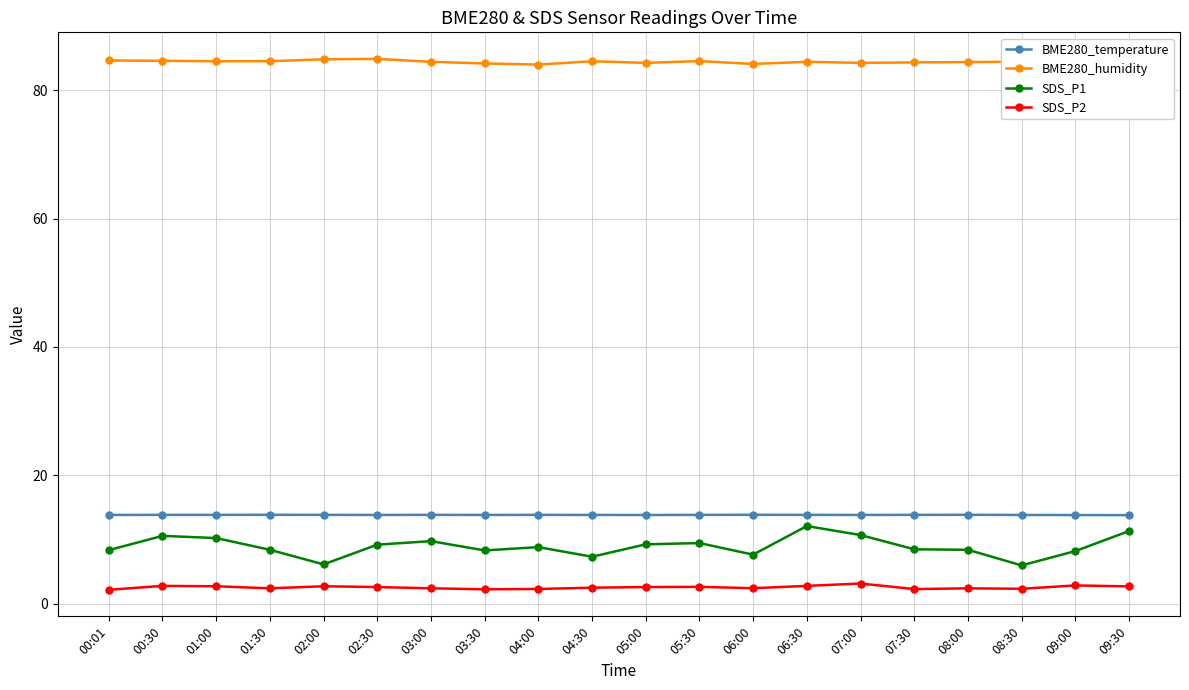

What is the sum of the BME280_humidity values at 04:30 and 03:00?

168.9